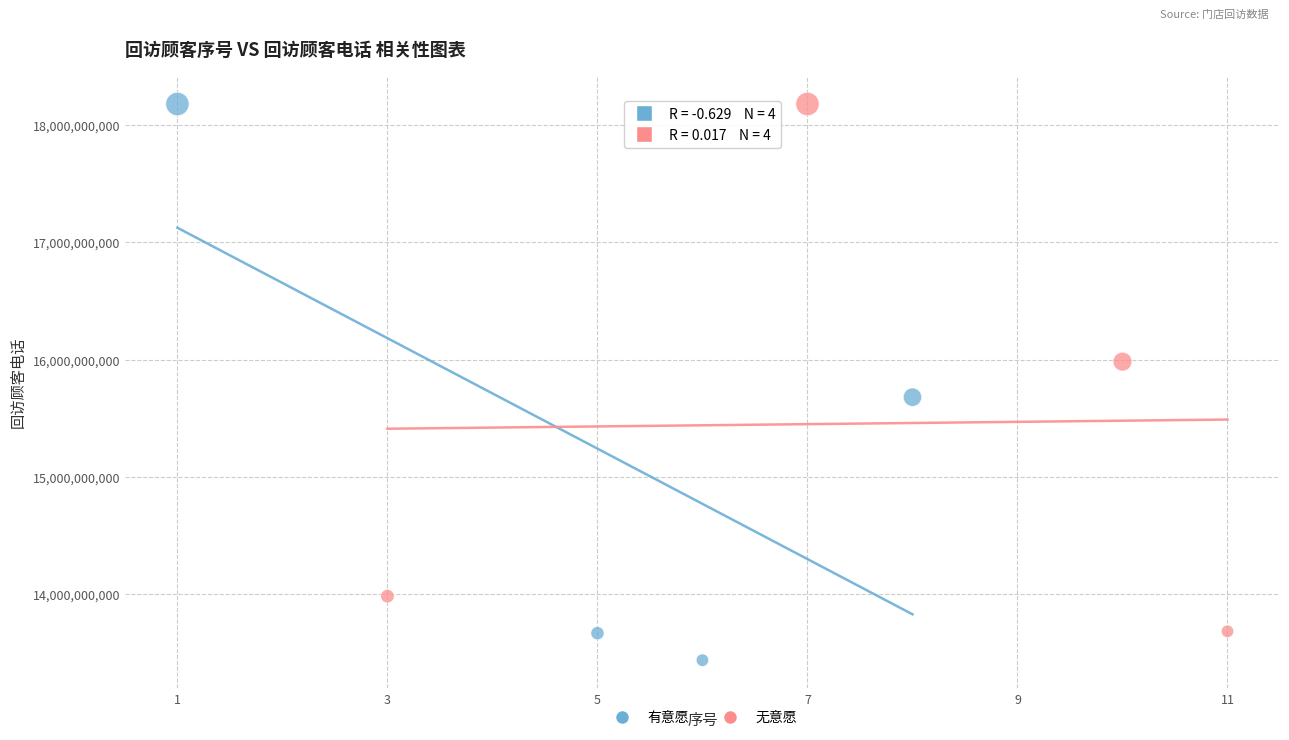

Which series reaches the minimum Y coordinate?

有意愿